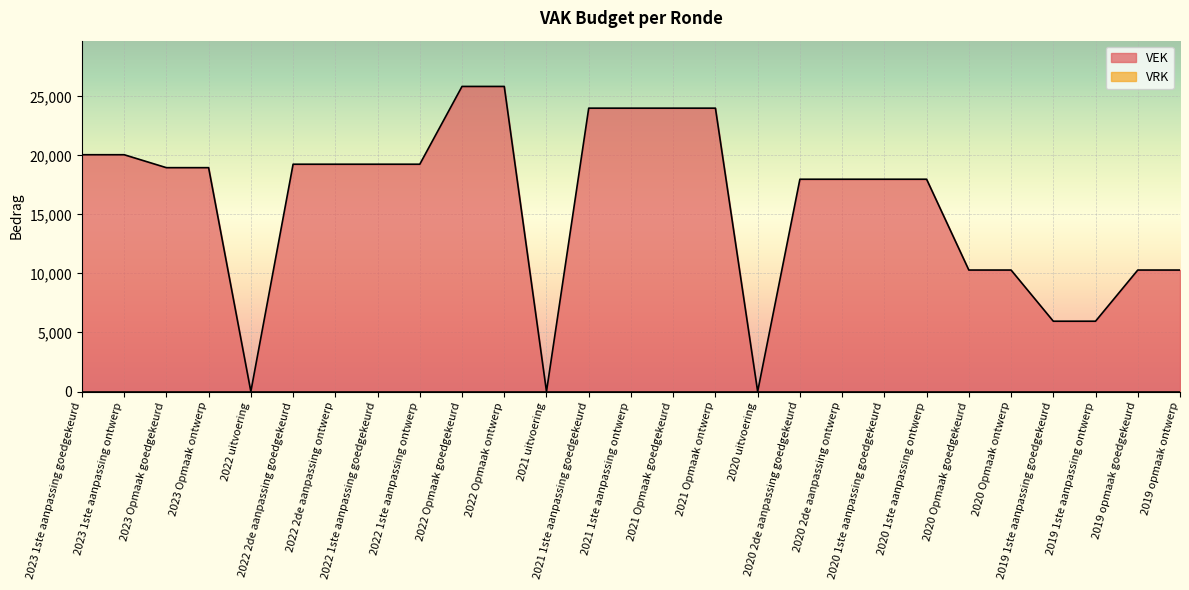

What is the maximum value shown in the chart?

25840